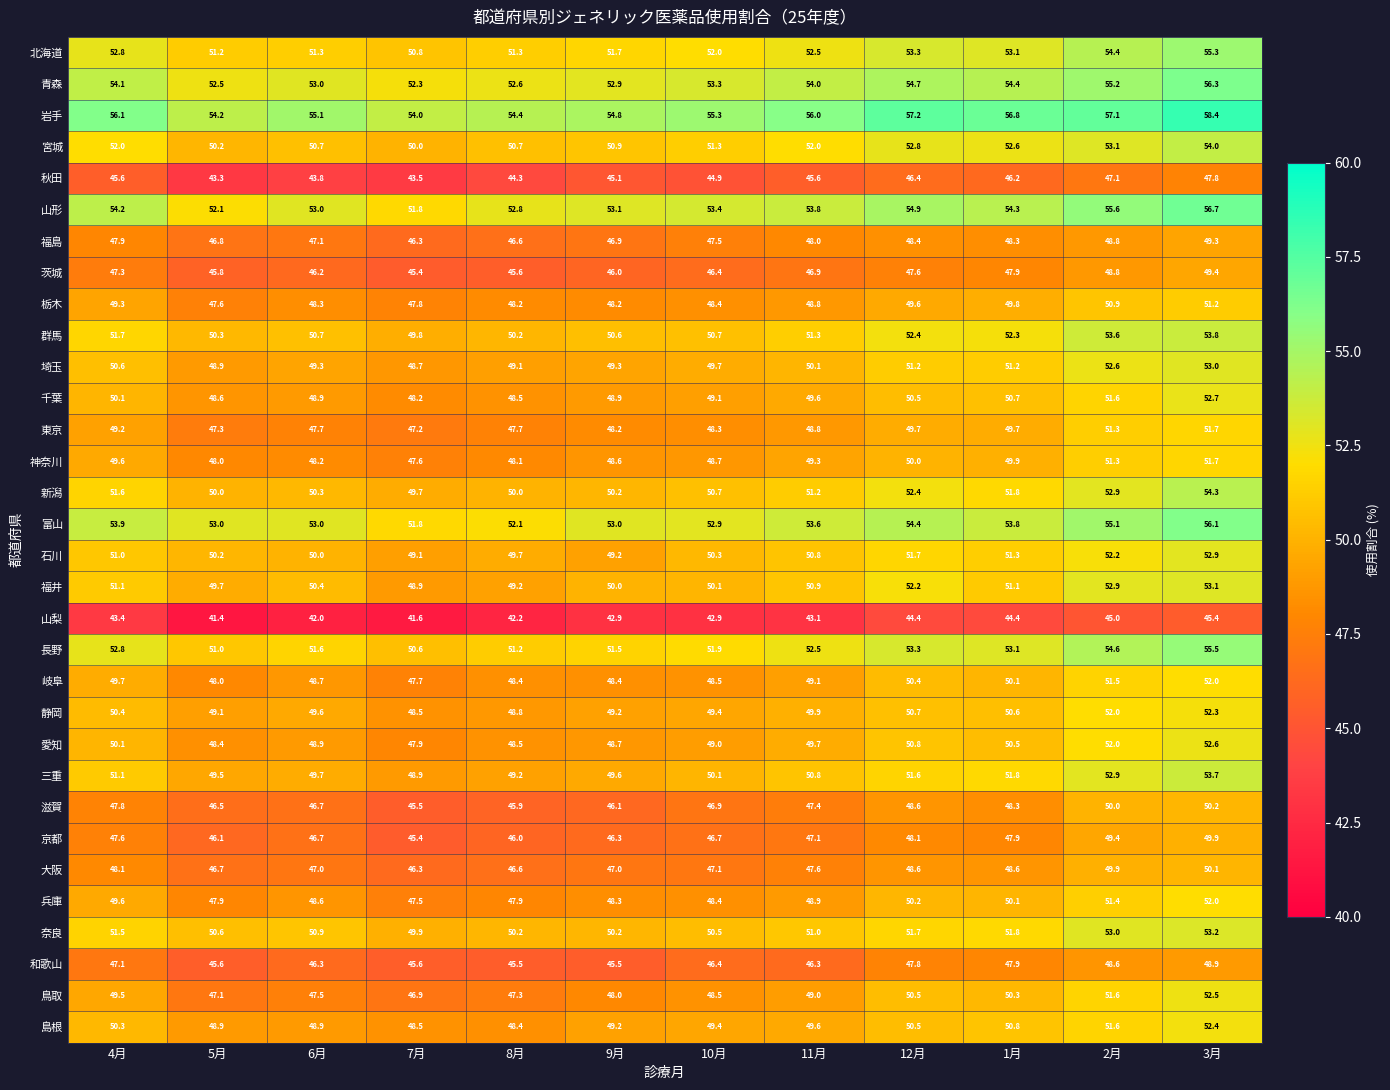

What is the difference between the maximum and minimum values in the 和歌山 series?

3.4